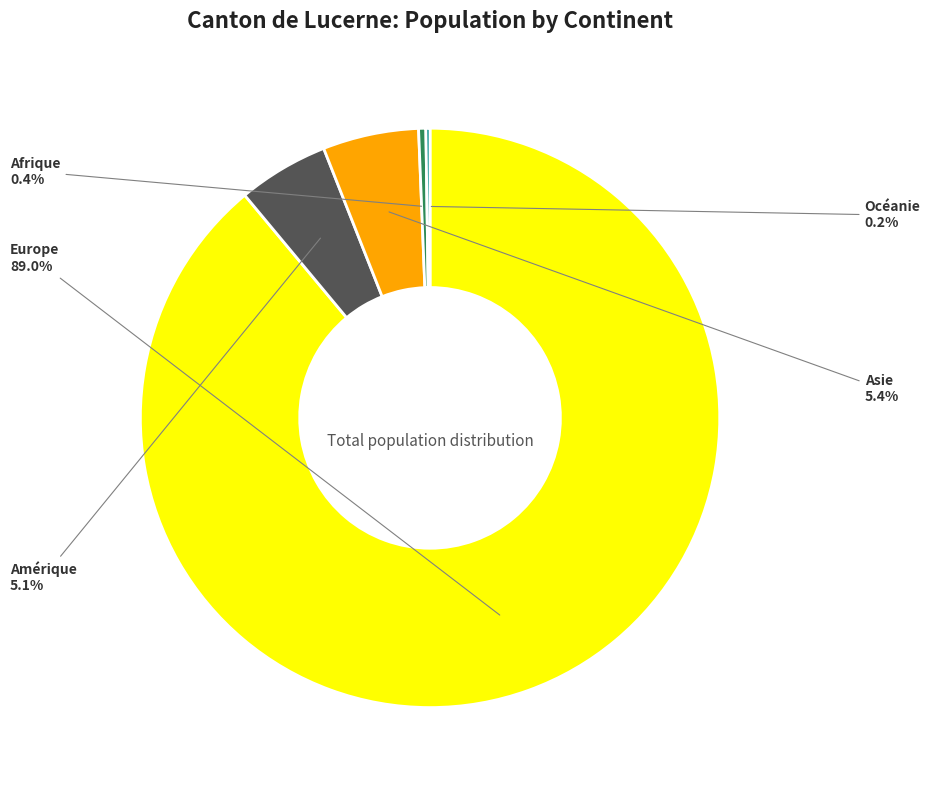

Is there a majority slice in this chart?

Yes